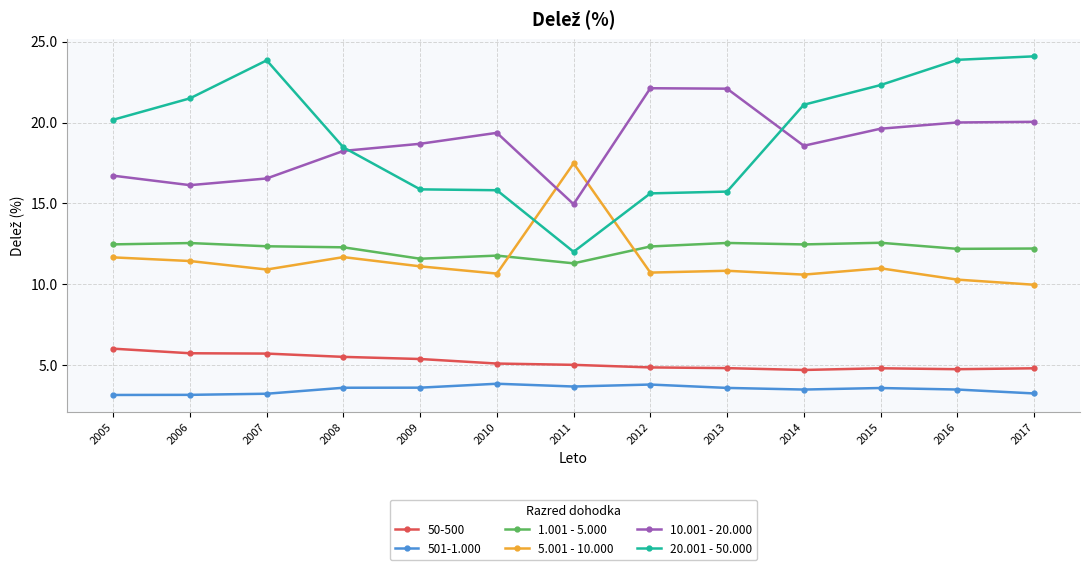

What is the sum of the 20.001 - 50.000 values at 2005 and 2015?

42.5